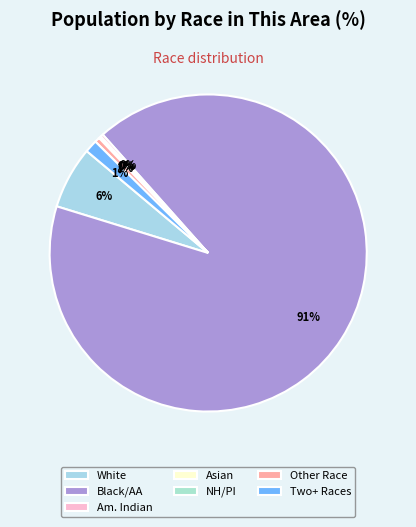

Rank the categories by value from lowest to highest.

Native Hawaiian and Other Pacific Islander, Asian alone, American Indian and Alaska Native, Some Other Race alone, Two or More Races, White alone, Black or African American alone